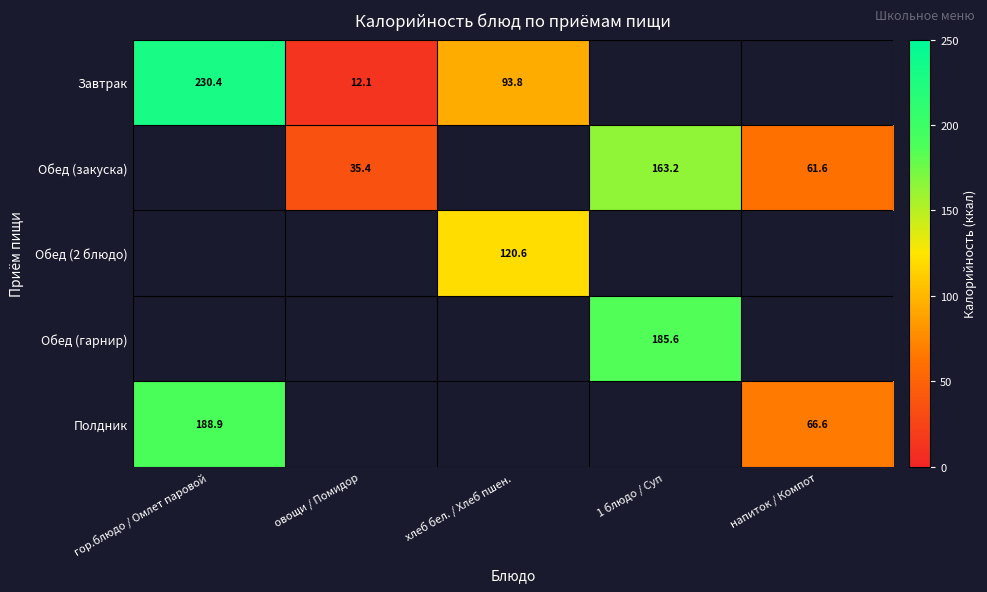

True or false: Полдник has a value of 66.6 at напиток / Компот.

True